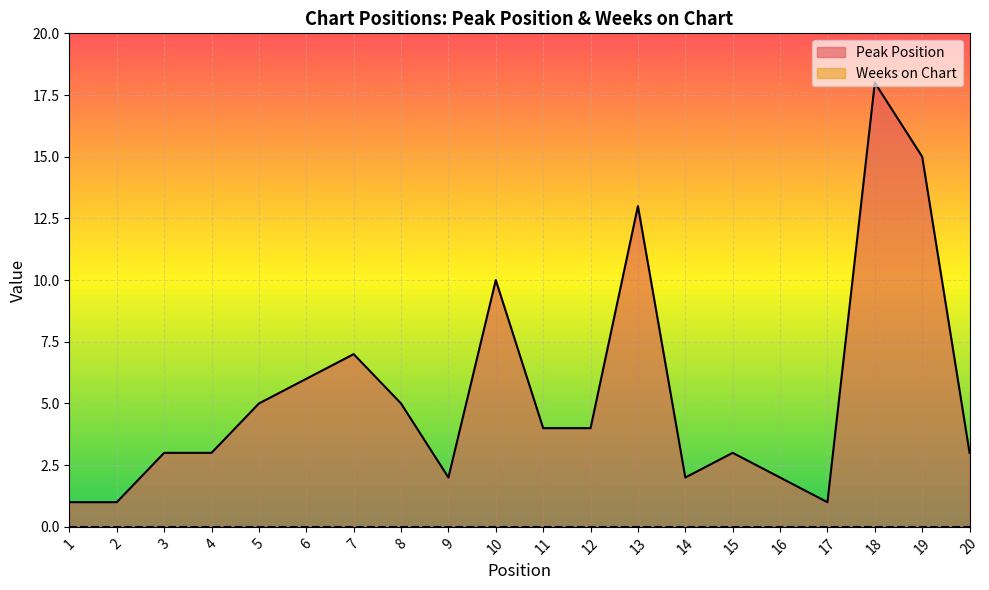

How many values are below 4?

10